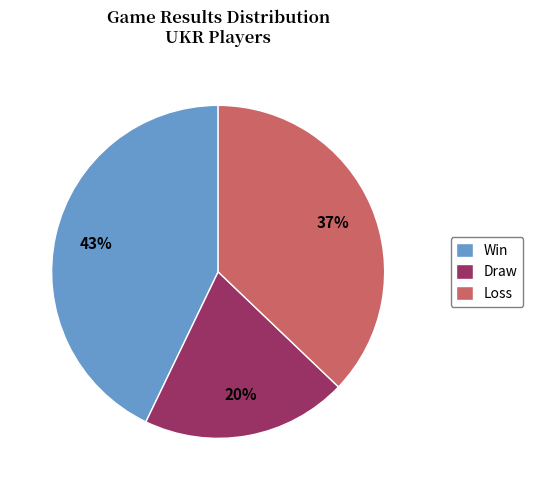

Do Draw and Loss together represent more than half of the pie?

Yes